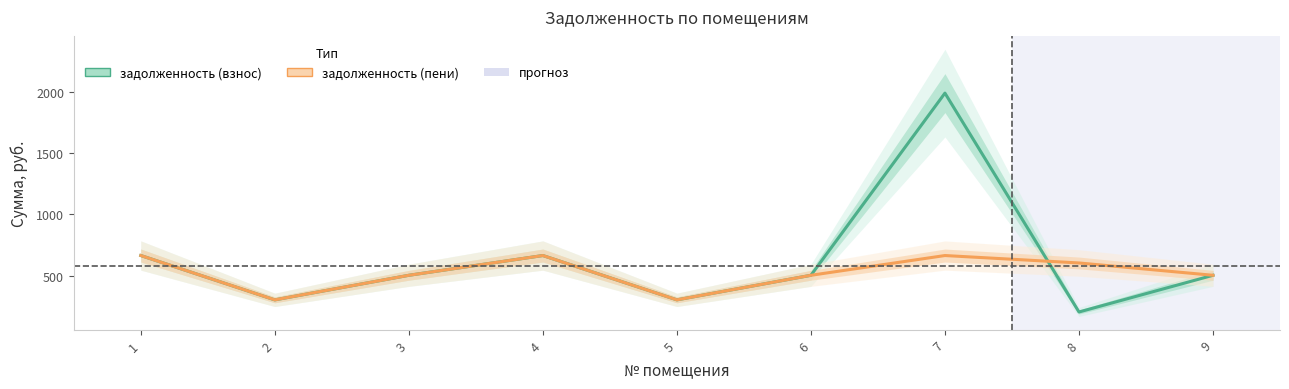

List the series in order of their overall mean, highest first.

задолженность (взнос), задолженность (пени)